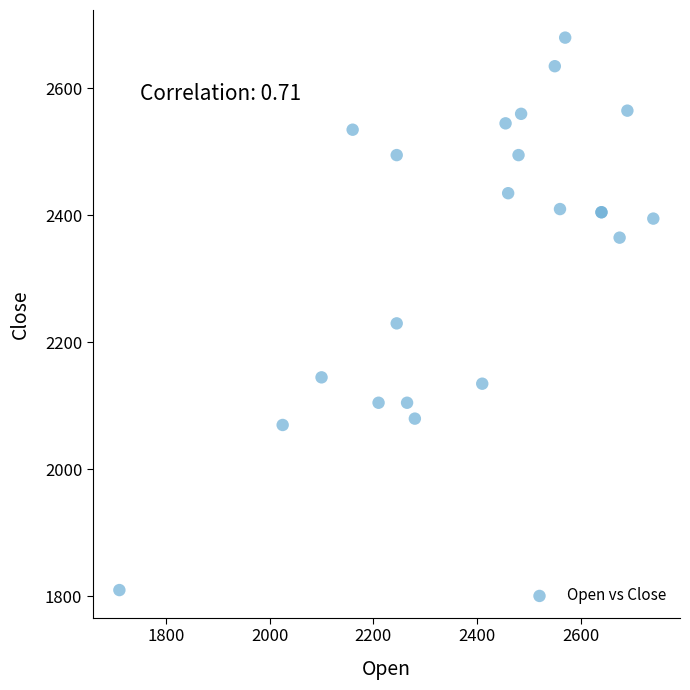

What Y value in the scatter plot is closest to 2245?

2230